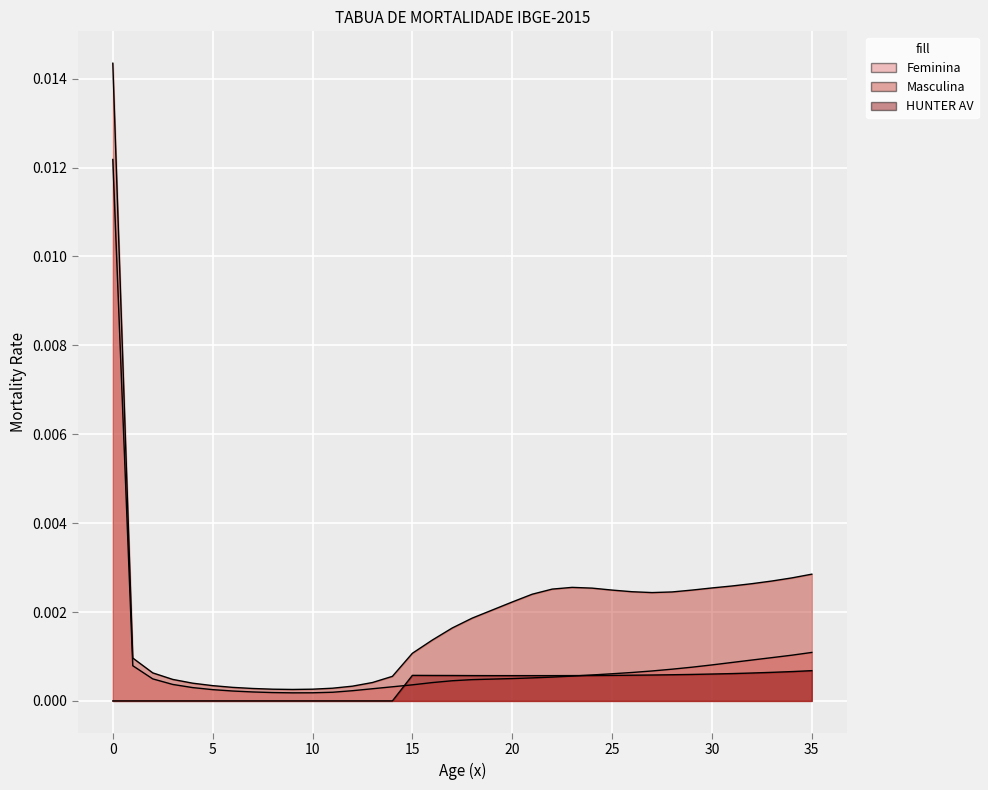

Is the value of HUNTER AV at 22 greater than the value of Feminina at 23?

Yes